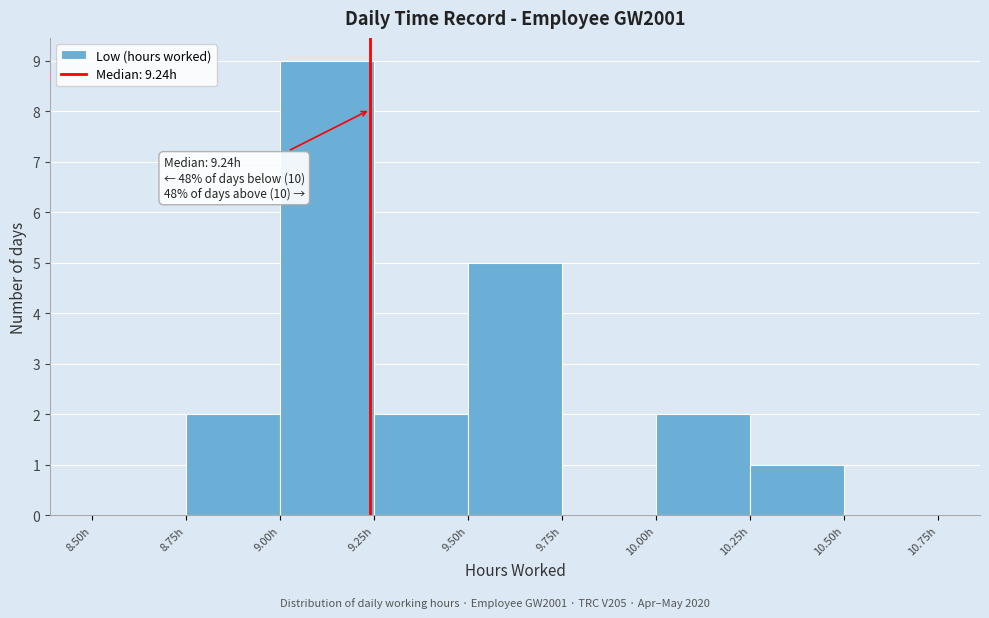

Over which range of the x-axis is the bar tallest?

9.00 to 9.25